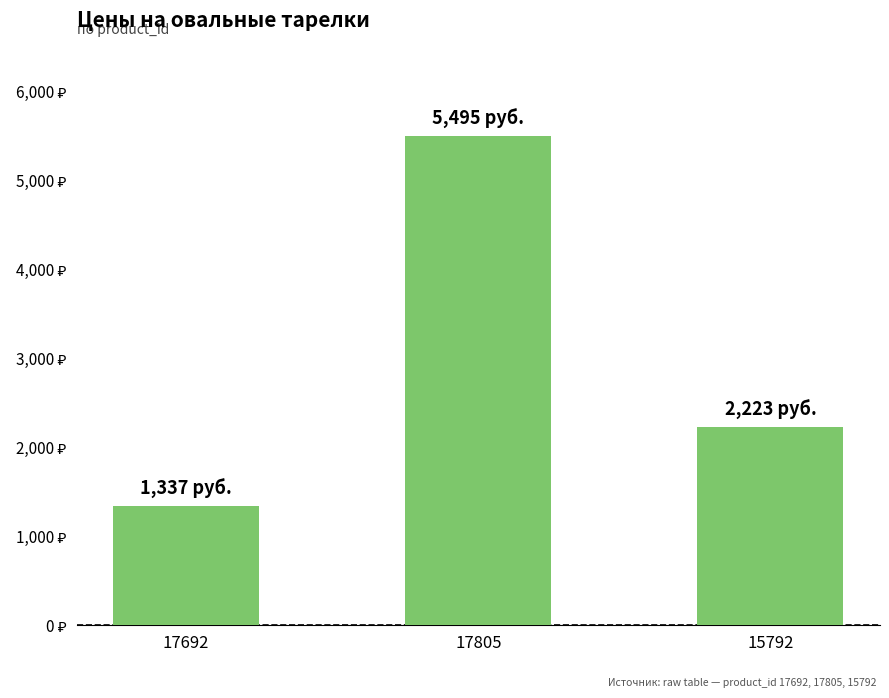

List the labels in order of value, smallest first.

17692, 15792, 17805